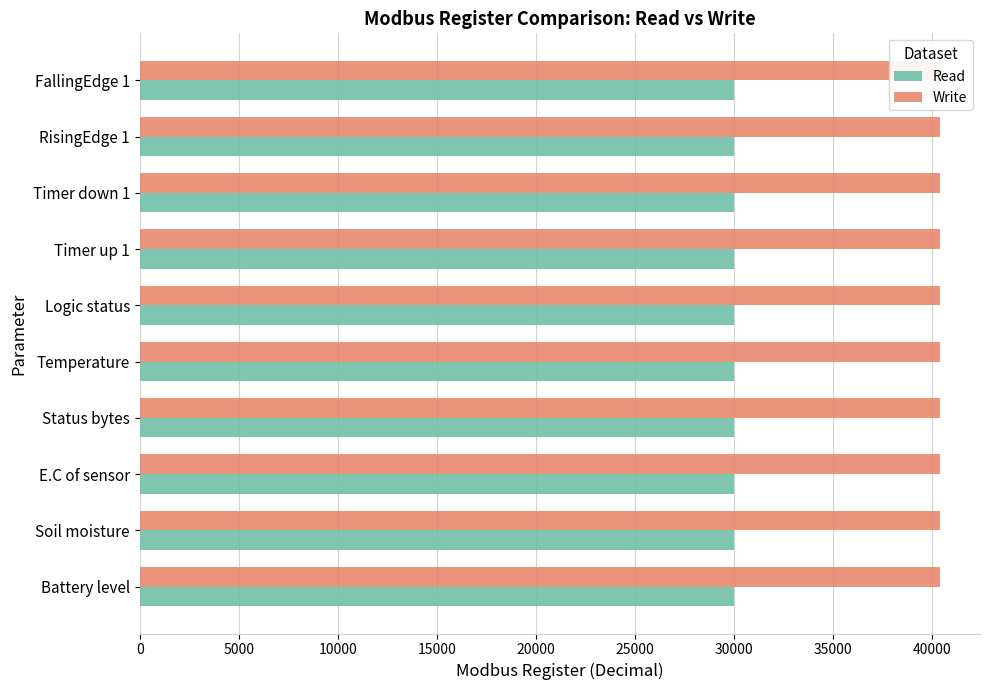

Does the chart contain any negative values?

No